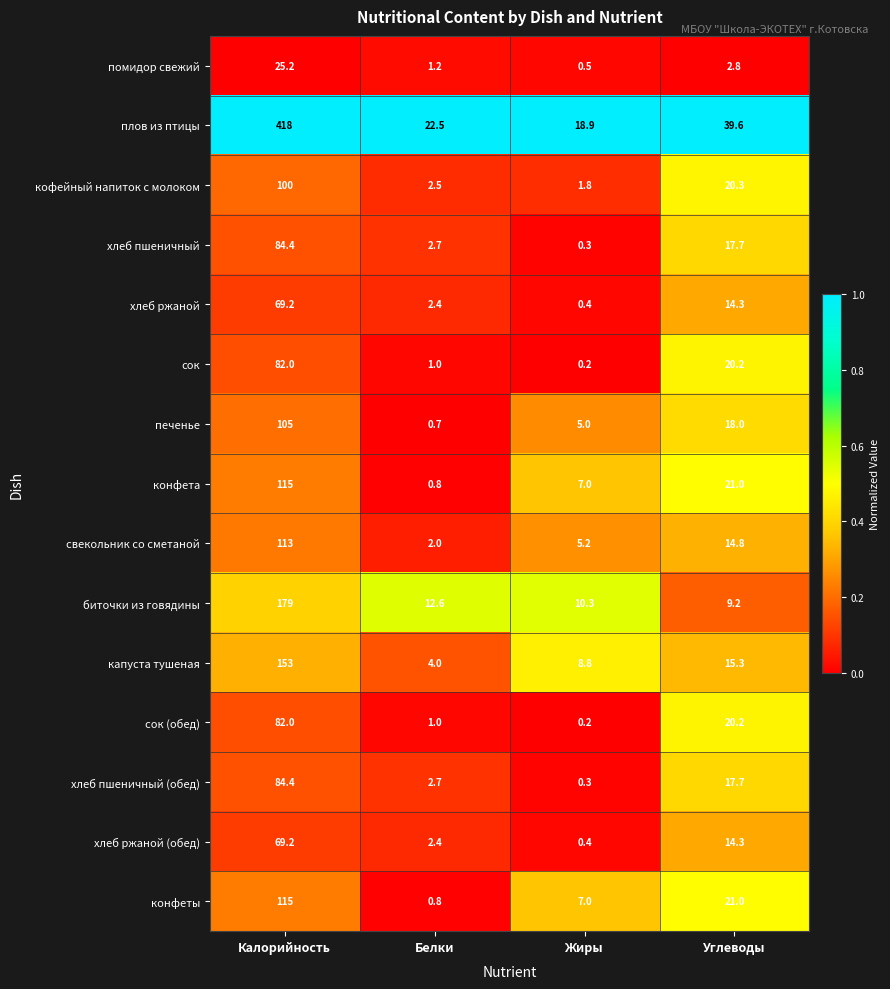

Which series has the largest range (max minus min)?

плов из птицы